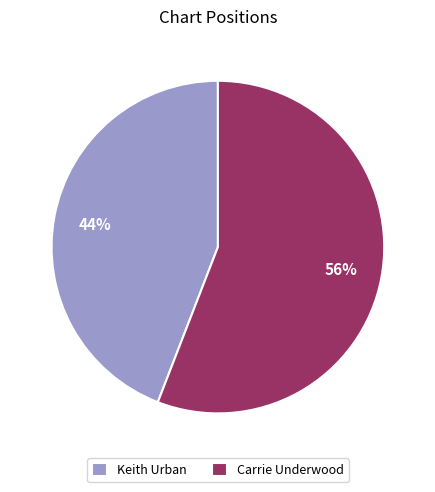

Rank the categories by value from lowest to highest.

Keith Urban, Carrie Underwood